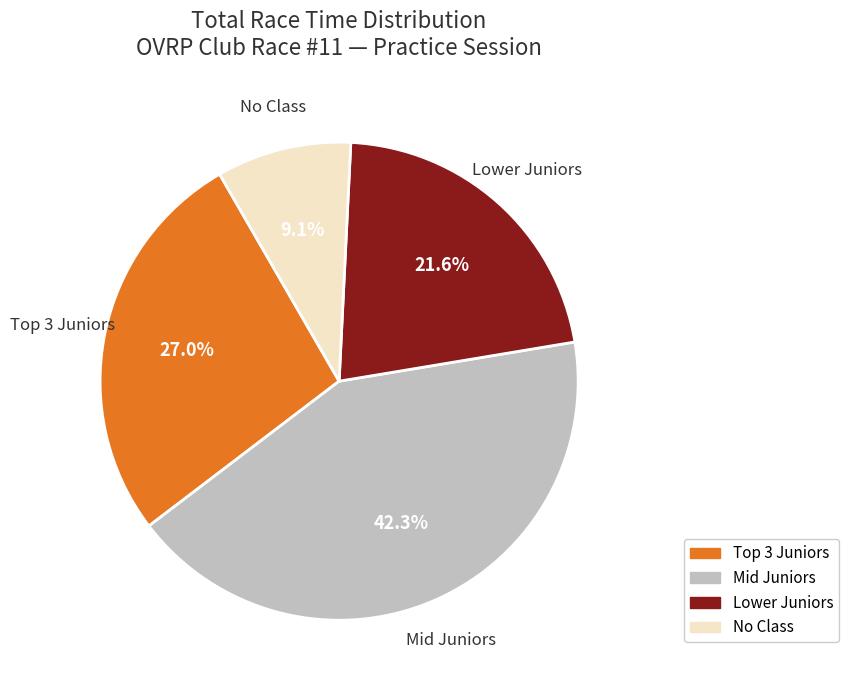

To the nearest percent, what is the difference between the largest and smallest slice percentages?

33%